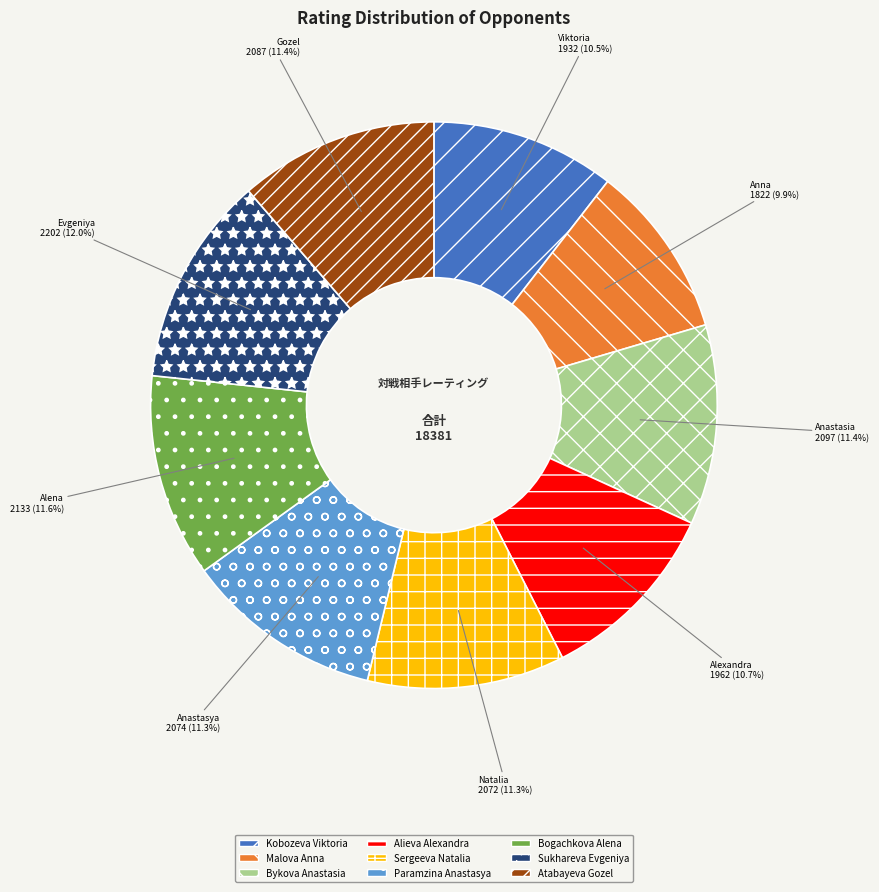

What percentage is NOT represented by Malova Anna?

90.1%